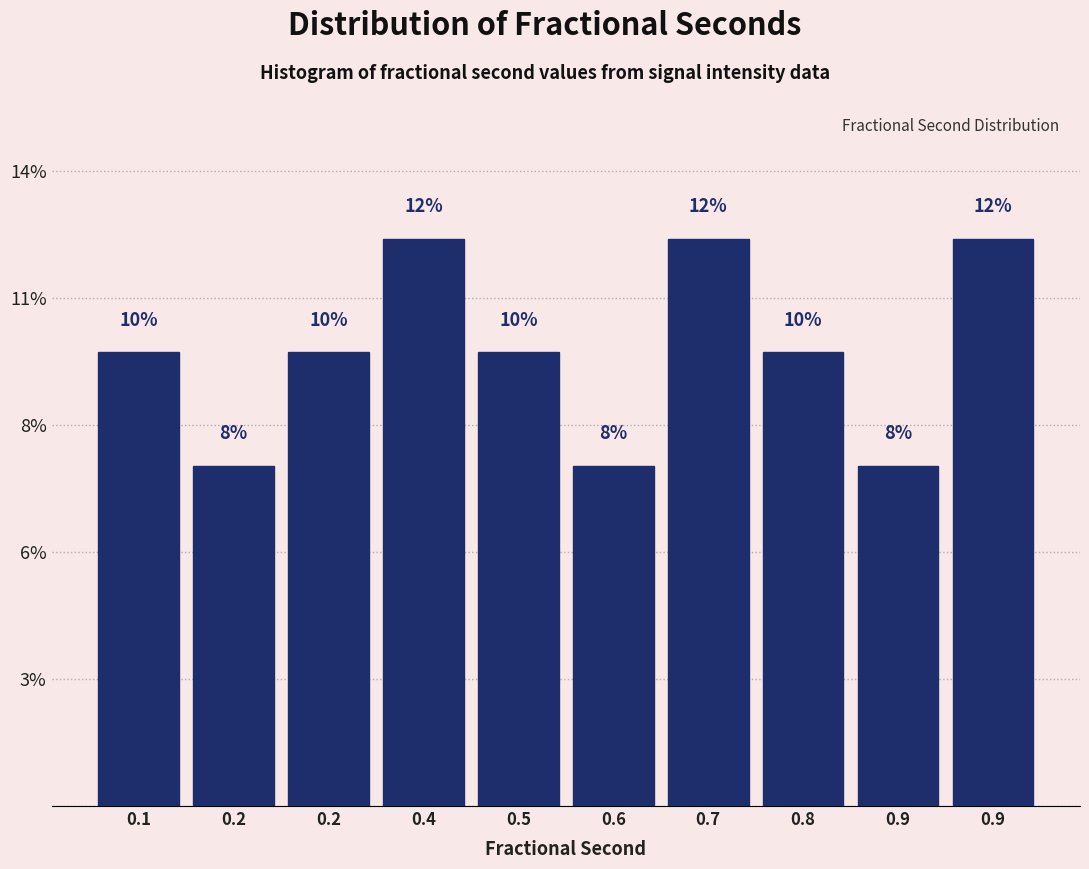

Are the bars horizontal?

No